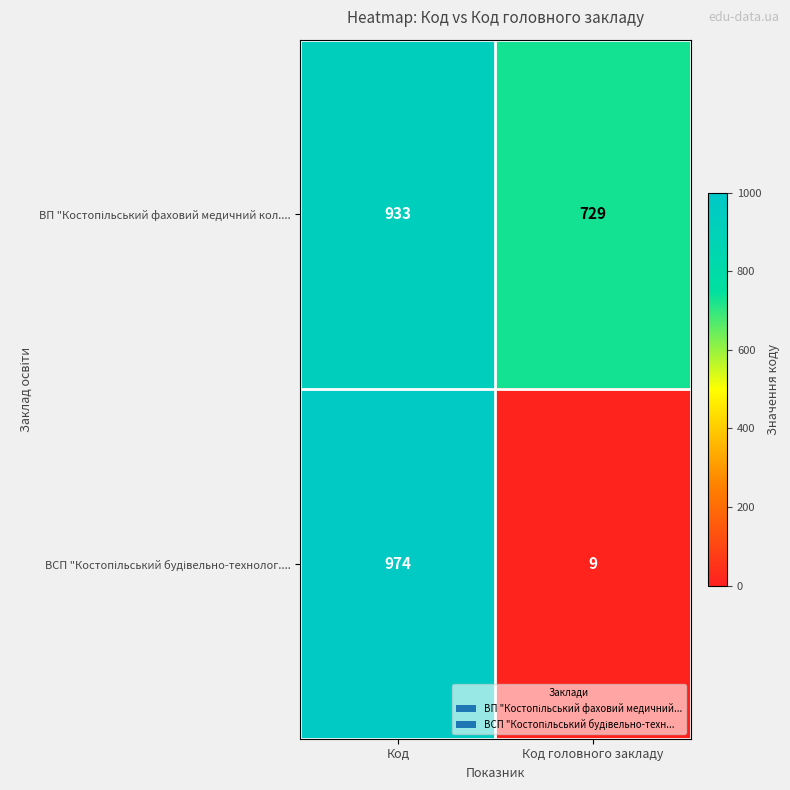

Count the number of data series in this chart.

2